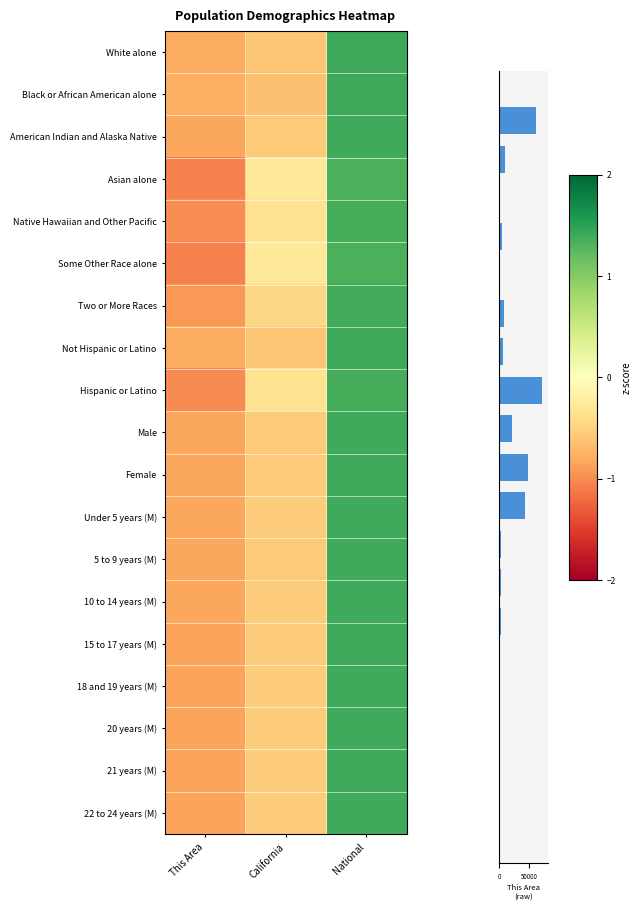

Rank the series by their maximum value, from lowest to highest.

Asian alone, Some Other Race alone, Hispanic or Latino, Native Hawaiian and Other Pacific, Two or More Races, 22 to 24 years (M), 21 years (M), 20 years (M), 15 to 17 years (M), 18 and 19 years (M), Under 5 years (M), 10 to 14 years (M), American Indian and Alaska Native, 5 to 9 years (M), Male, Female, White alone, Not Hispanic or Latino, Black or African American alone